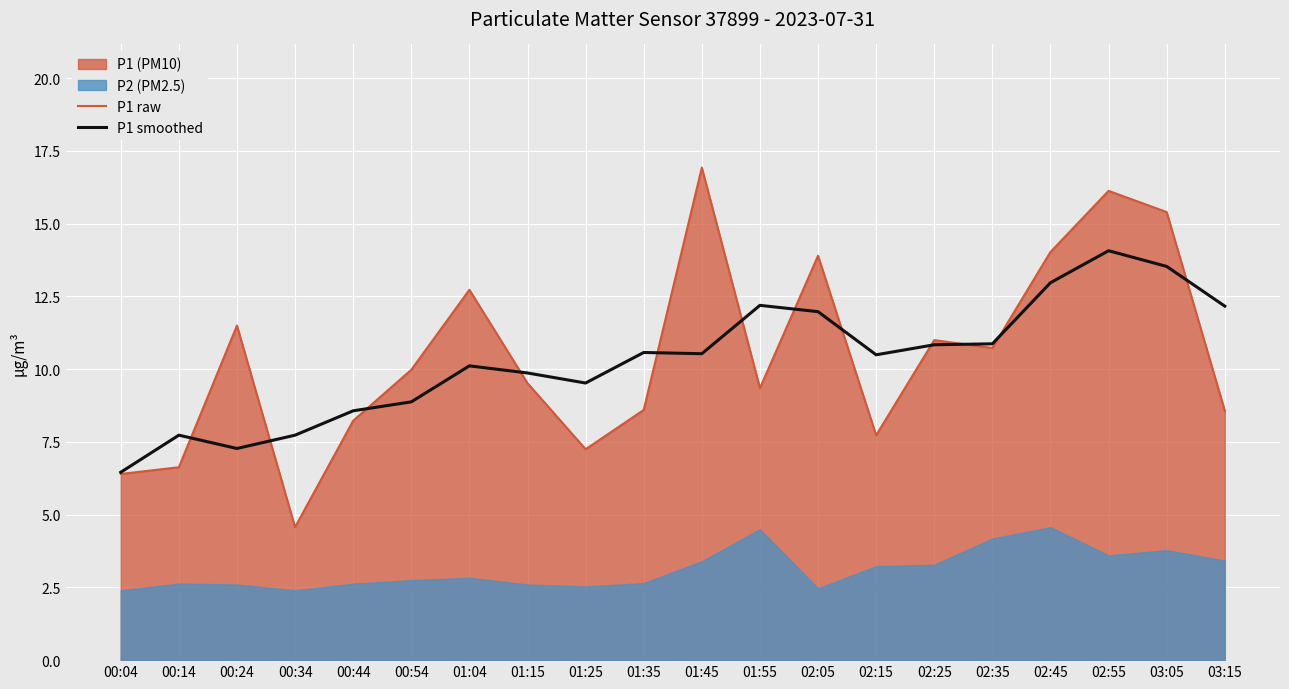

What is the label of the 7th point from the left?

01:04